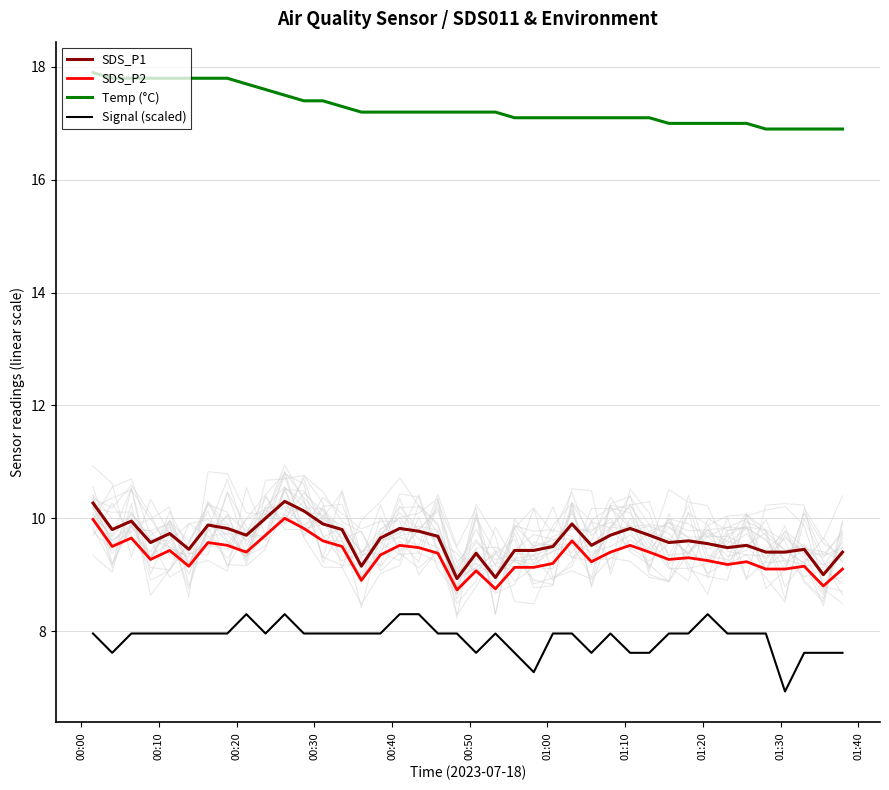

True or false: SDS_P2 and Temp (°C) cross at least once.

False